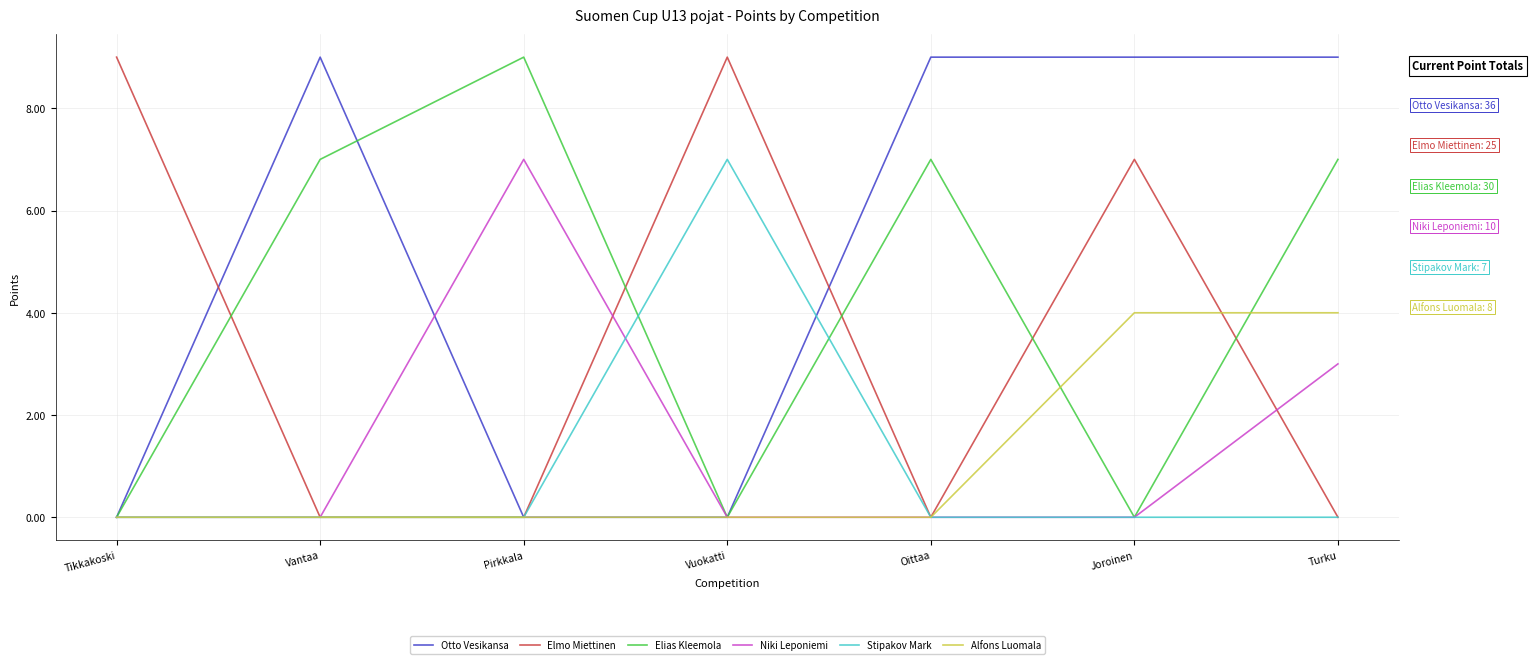

At which category does Elmo Miettinen reach its first local peak?

Vuokatti